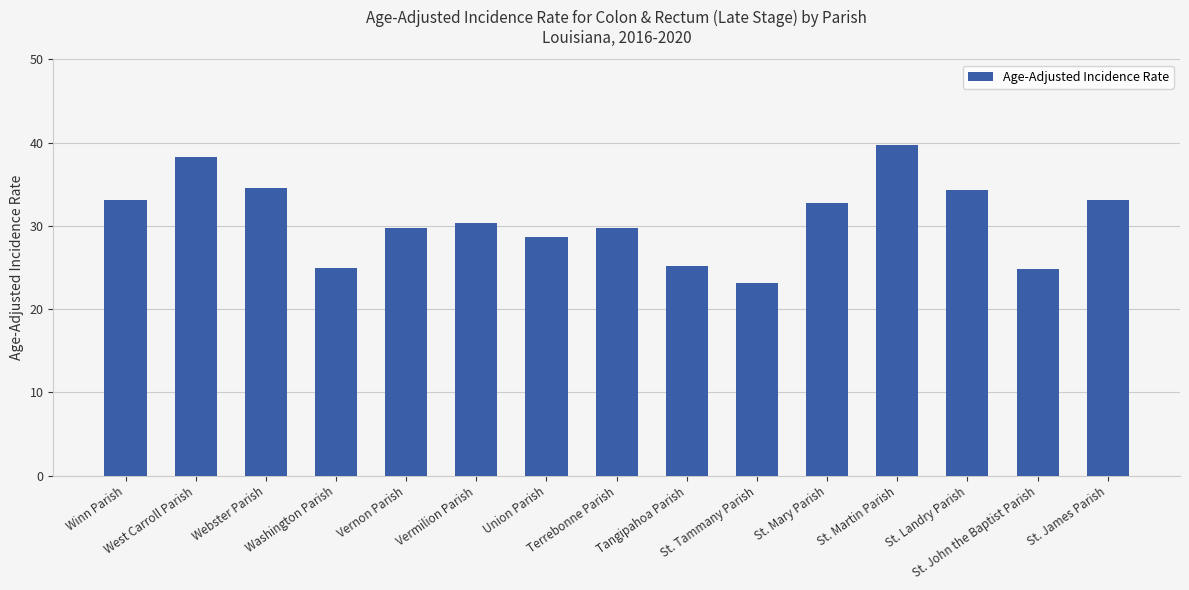

What is the value of the 8th bar from the left?

29.7